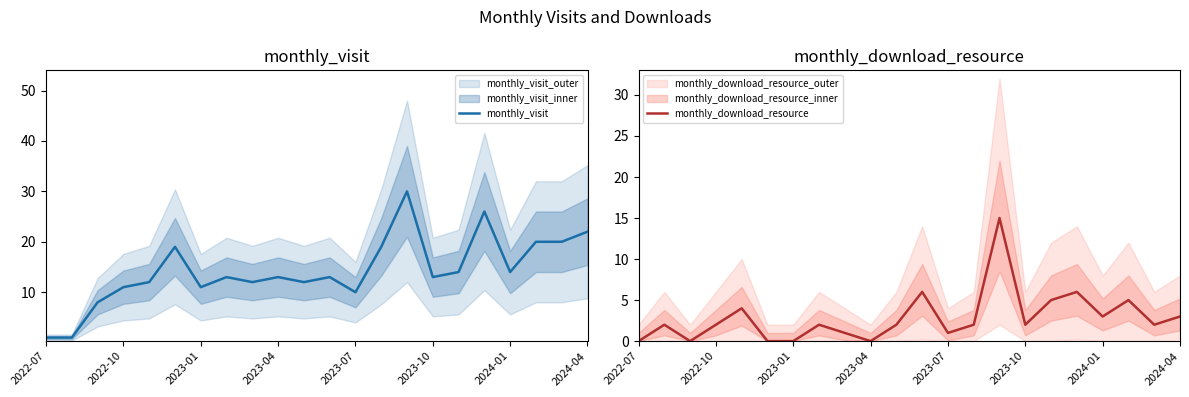

What is the value of the monthly_visit point at the 12th from the left?

13